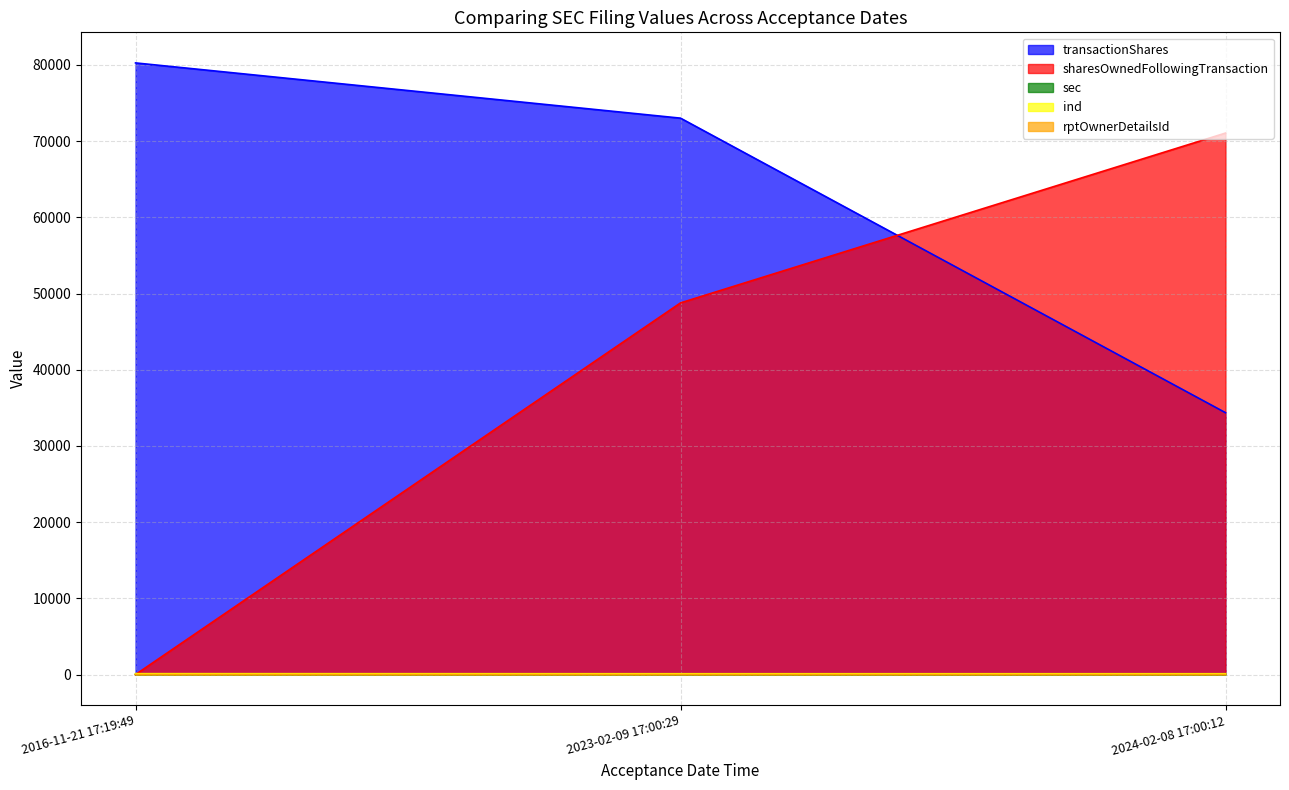

Which series changed the most between 2023-02-09 17:00:29 and 2024-02-08 17:00:12?

transactionShares